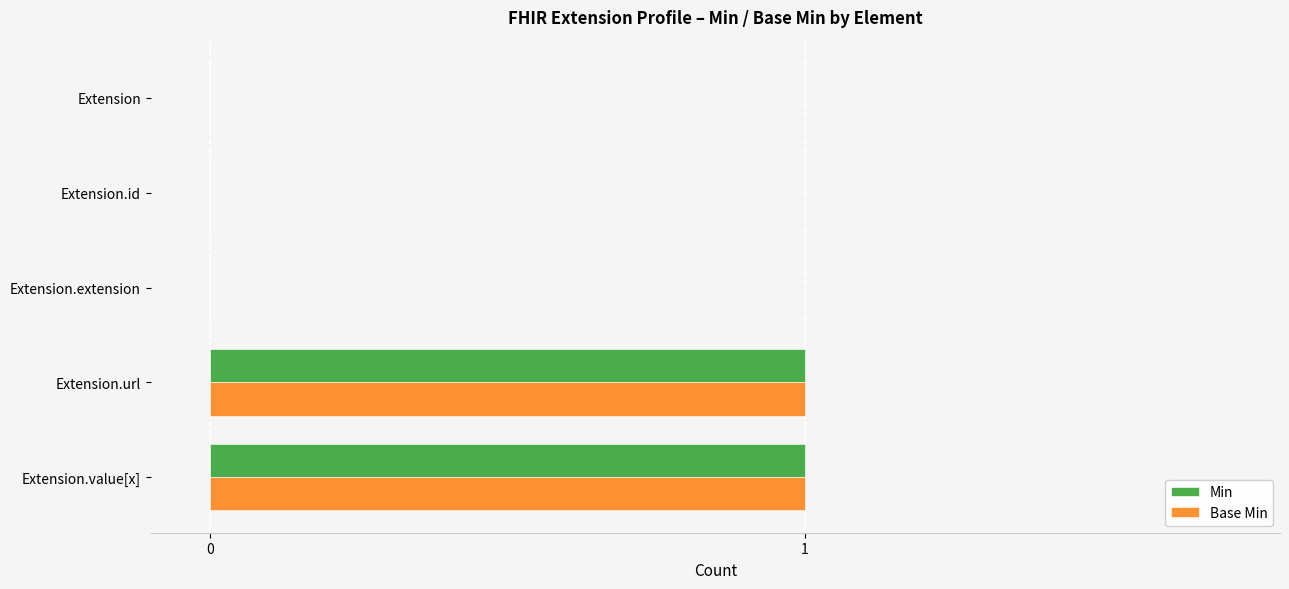

What are all the series names shown in the legend?

Min, Base Min